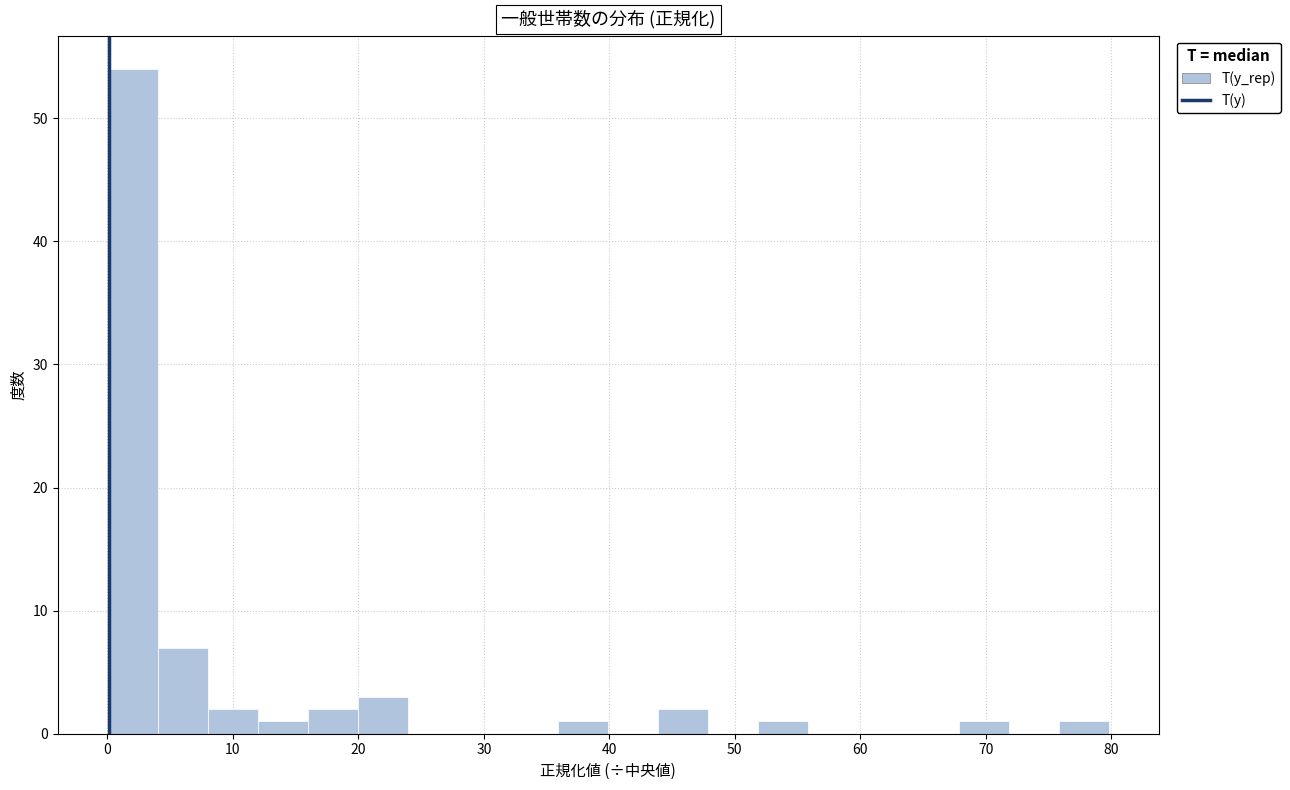

Around what value on the x-axis is the tallest bar? Give the approximate position of its centre, as read against the axis.

2